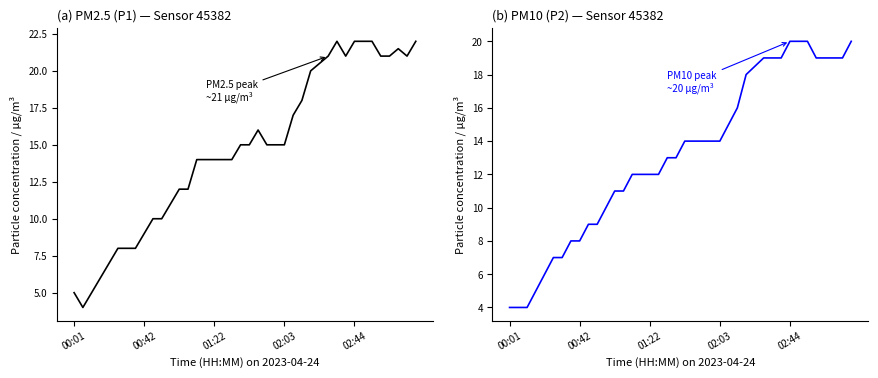

How many data points in P1 are less than 15?

19